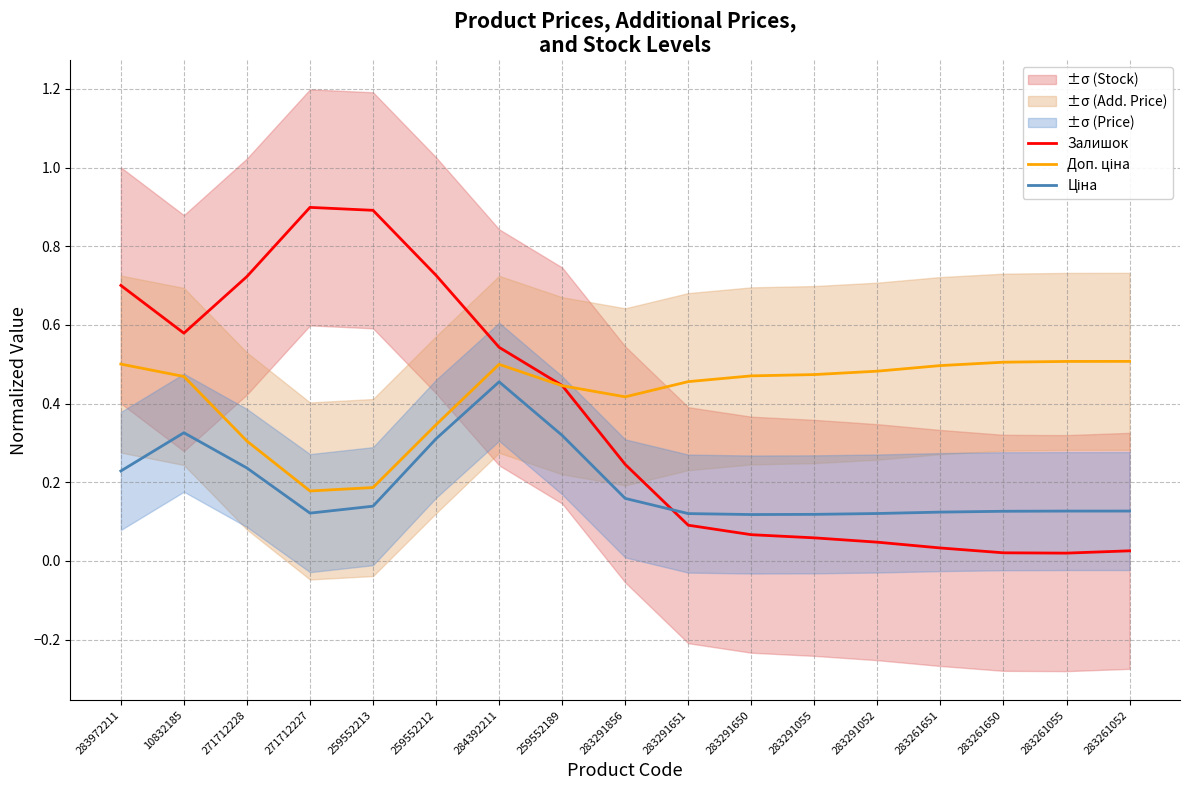

Rank the categories by Ціна value from lowest to highest.

283291650, 283291055, 283291651, 283291052, 271712227, 283261651, 283261650, 283261055, 283261052, 259552213, 283291856, 283972211, 271712228, 259552212, 259552189, 10832185, 284392211